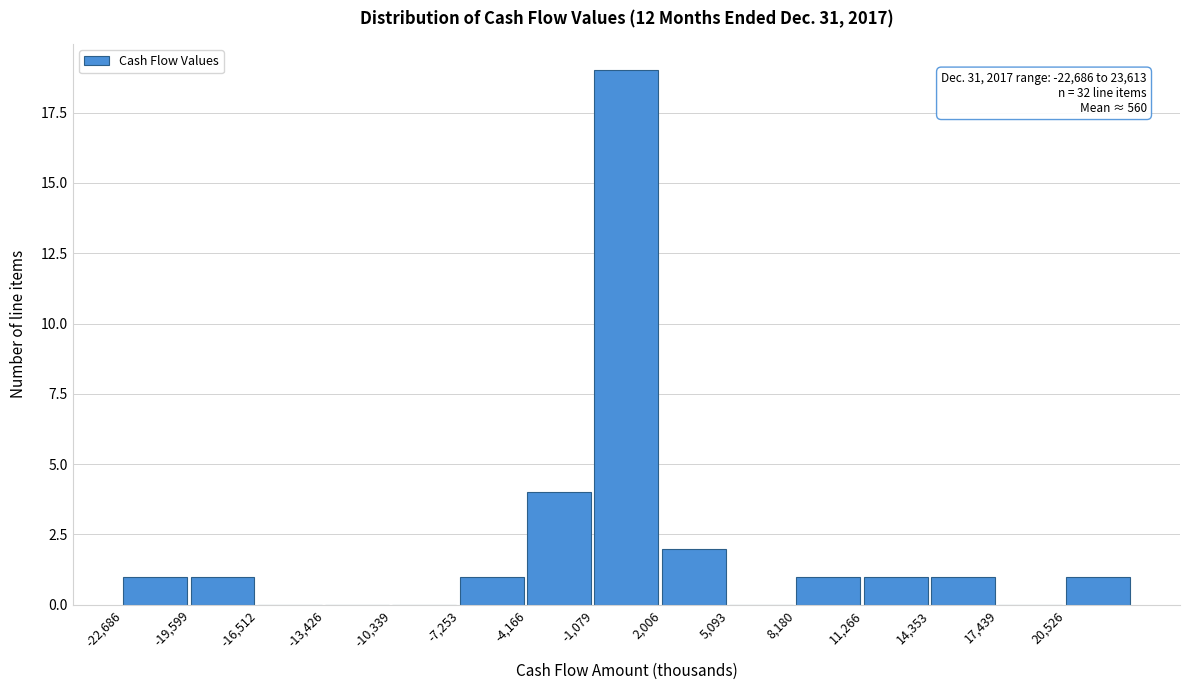

Over which range of the x-axis is the bar tallest?

-1000 to 2000